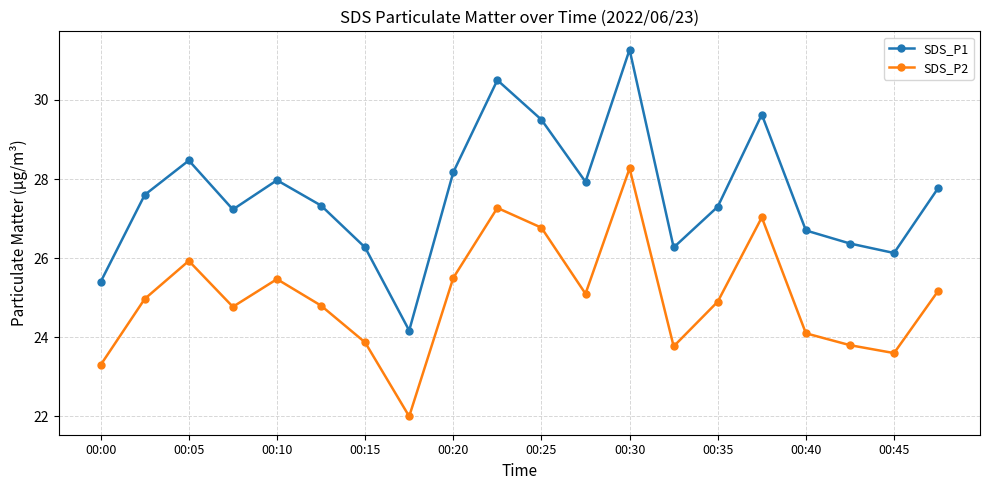

What is the value of the SDS_P2 point at the 4th from the left?

24.8